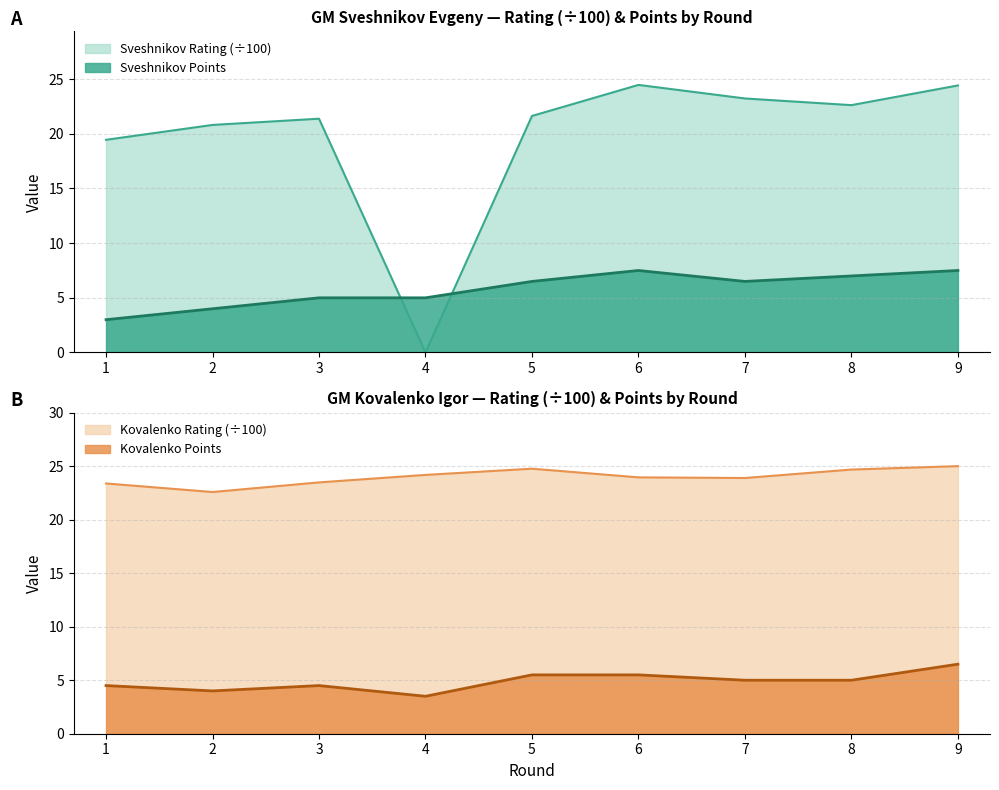

What is the approximate value of Sveshnikov Points at 3?

5.0